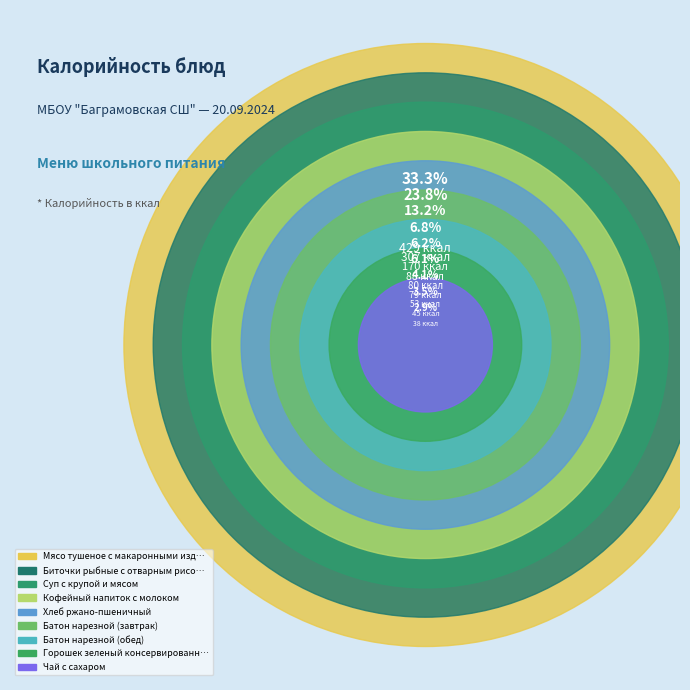

Does any single category account for the majority?

No